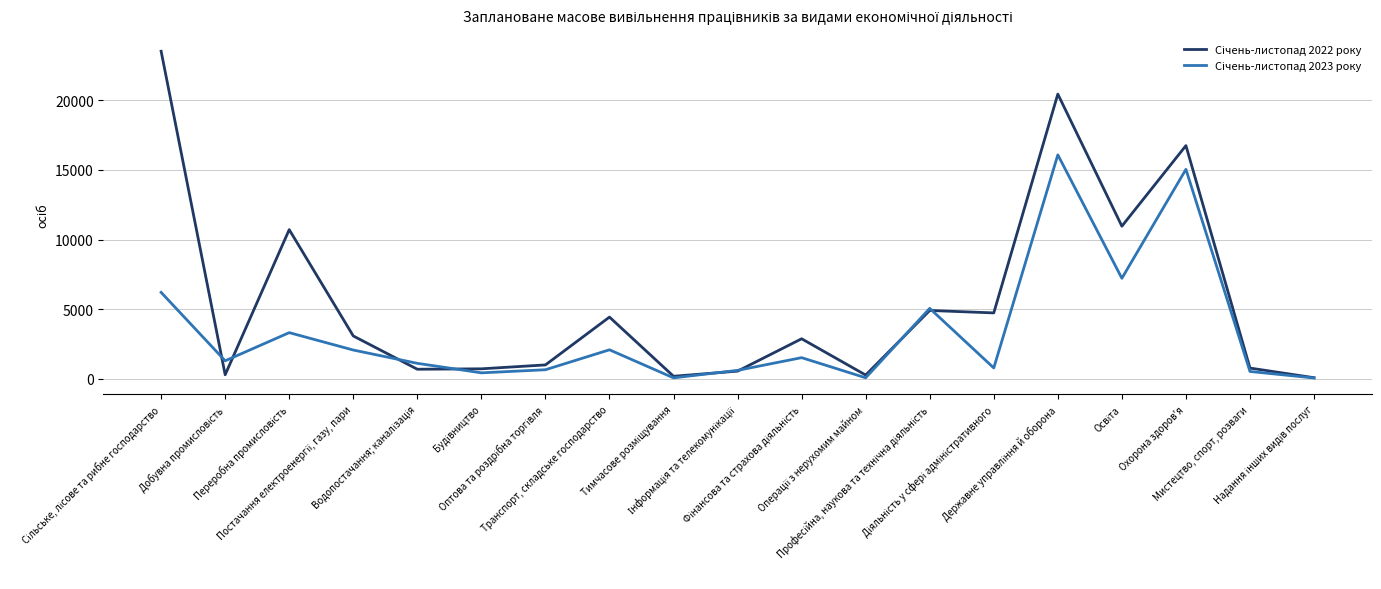

What is the greatest value displayed?

23529